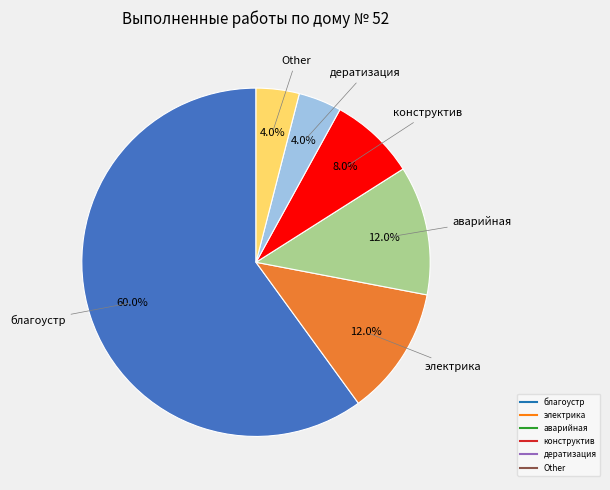

To the nearest percent, what portion does Other represent?

4%